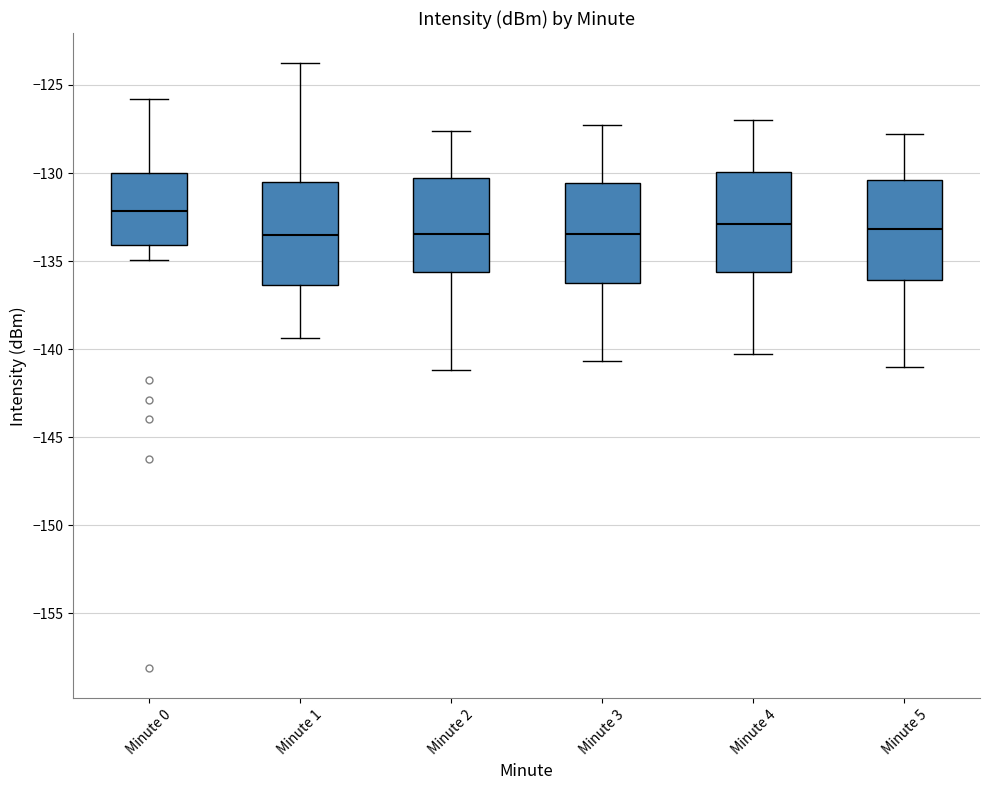

Reading left to right, read every box against the y-axis: the position of its median line, the range the box covers, and the ends of its whiskers. The values are not printed on the chart, so give them approximately, as read against the axis.

Minute 0: median -132.0, box -134.0 to -130.0, whiskers -135.0 to -126.0
Minute 1: median -133.5, box -136.5 to -130.5, whiskers -139.5 to -124.0
Minute 2: median -133.5, box -135.5 to -130.5, whiskers -141.0 to -127.5
Minute 3: median -133.5, box -136.0 to -130.5, whiskers -140.5 to -127.5
Minute 4: median -133.0, box -135.5 to -130.0, whiskers -140.5 to -127.0
Minute 5: median -133.0, box -136.0 to -130.5, whiskers -141.0 to -128.0